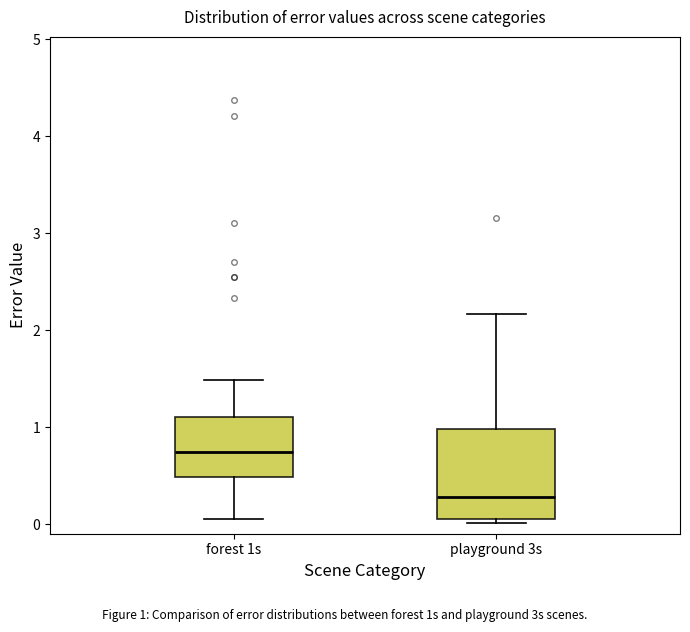

Which box is the tallest, from its lower edge to its upper edge?

playground 3s